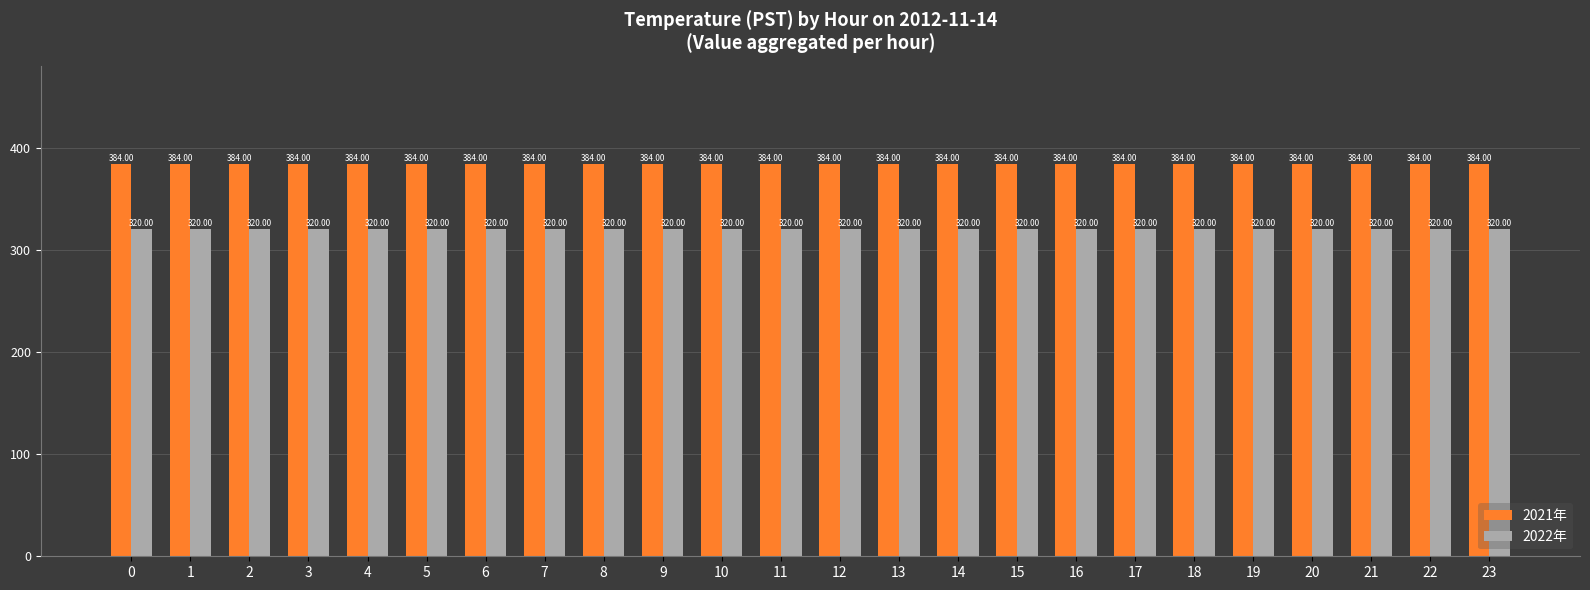

Reading left to right, list all the values displayed in this chart.

2021年: 384	384	384	384	384	384	384	384	384	384	384	384	384	384	384	384	384	384	384	384	384	384	384	384
2022年: 320	320	320	320	320	320	320	320	320	320	320	320	320	320	320	320	320	320	320	320	320	320	320	320